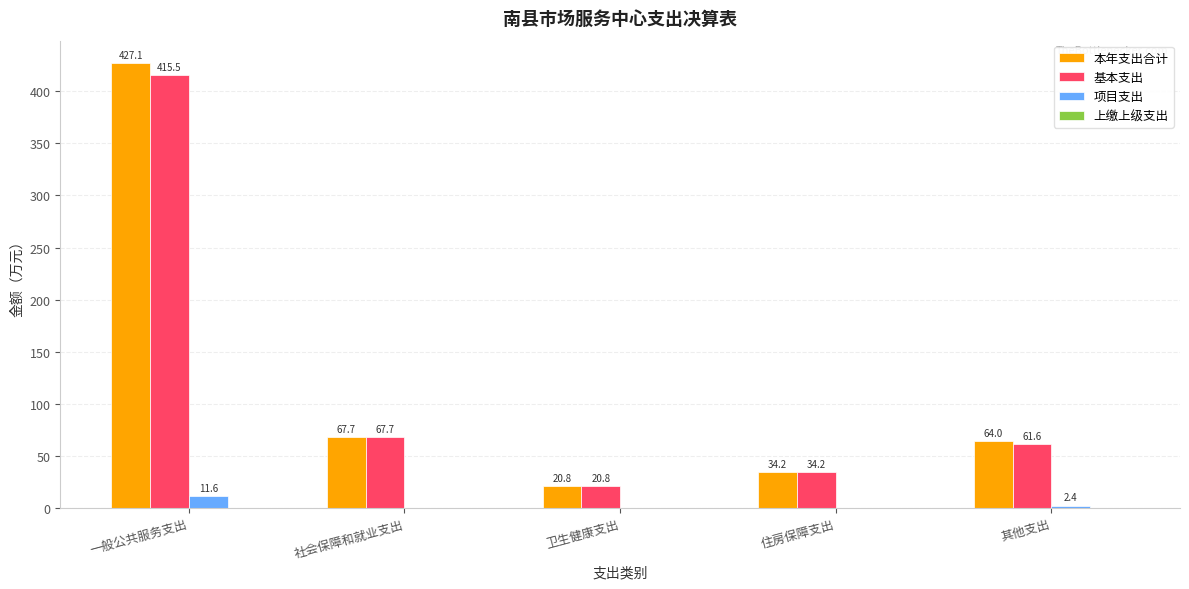

Which series changed the most between 社会保障和就业支出 and 其他支出?

基本支出